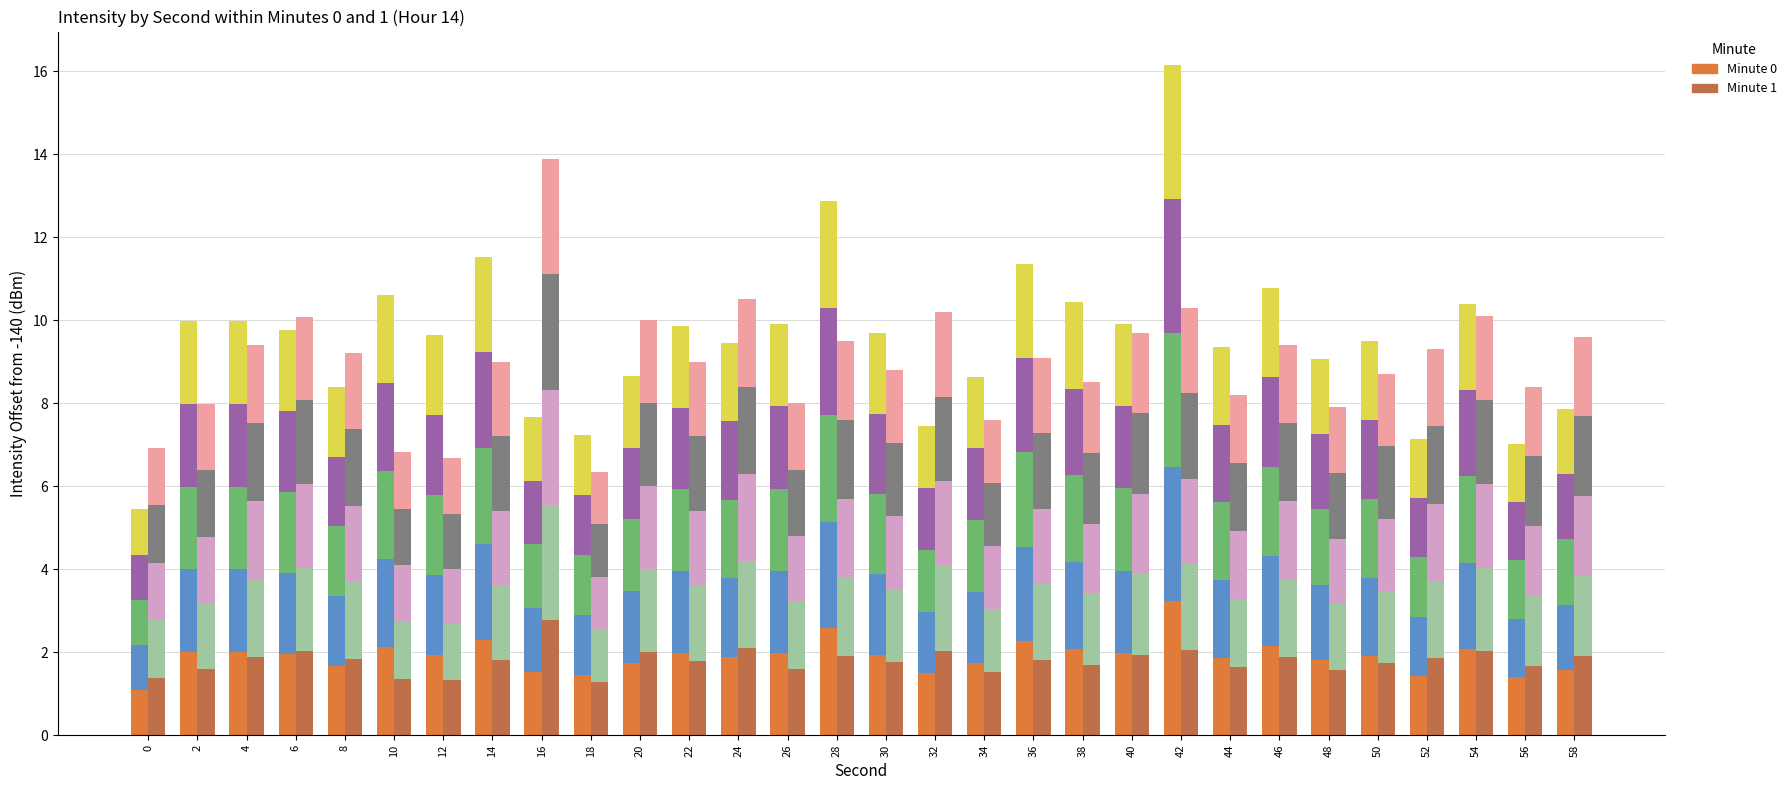

What is the difference between the maximum and minimum values in the Min 0 – seg0 series?

2.1